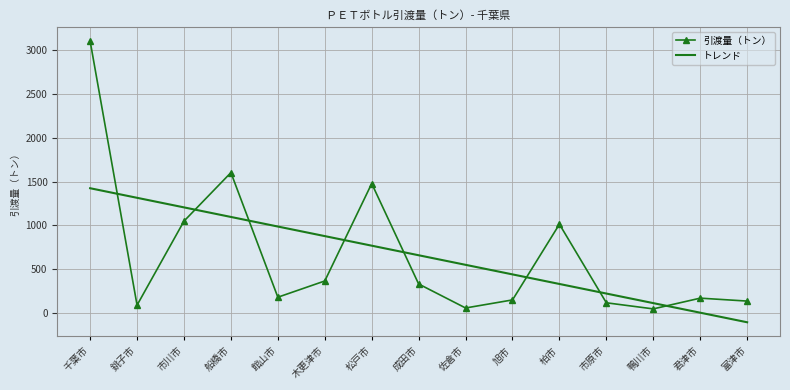

How many times do 引渡量（トン） and トレンド cross each other?

8